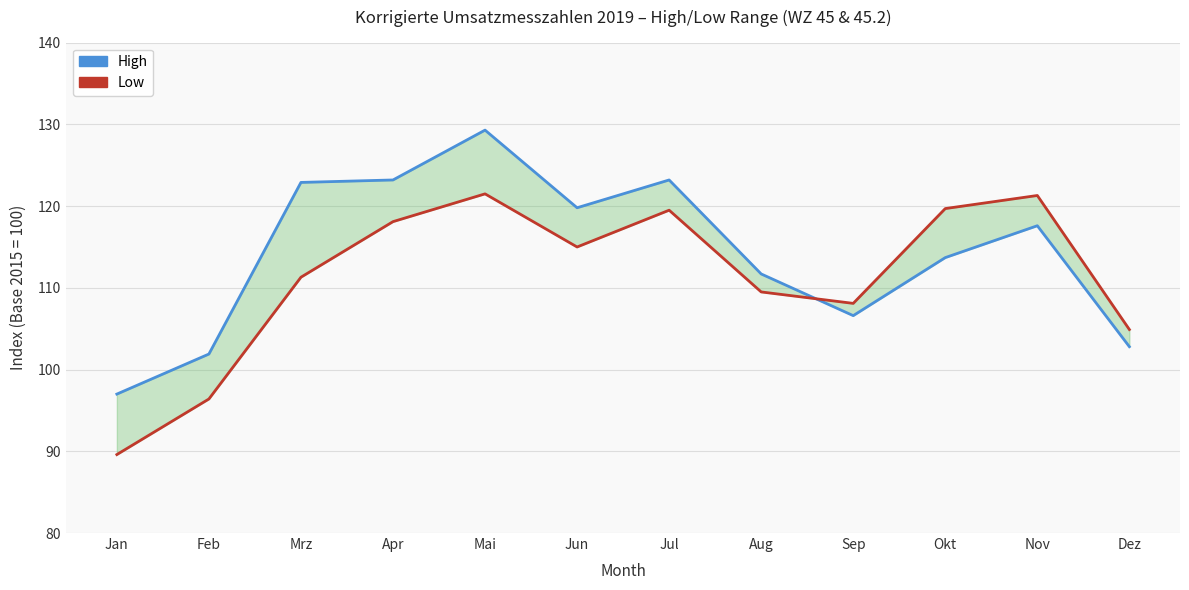

List the series in order of their peak value, highest first.

High, Low